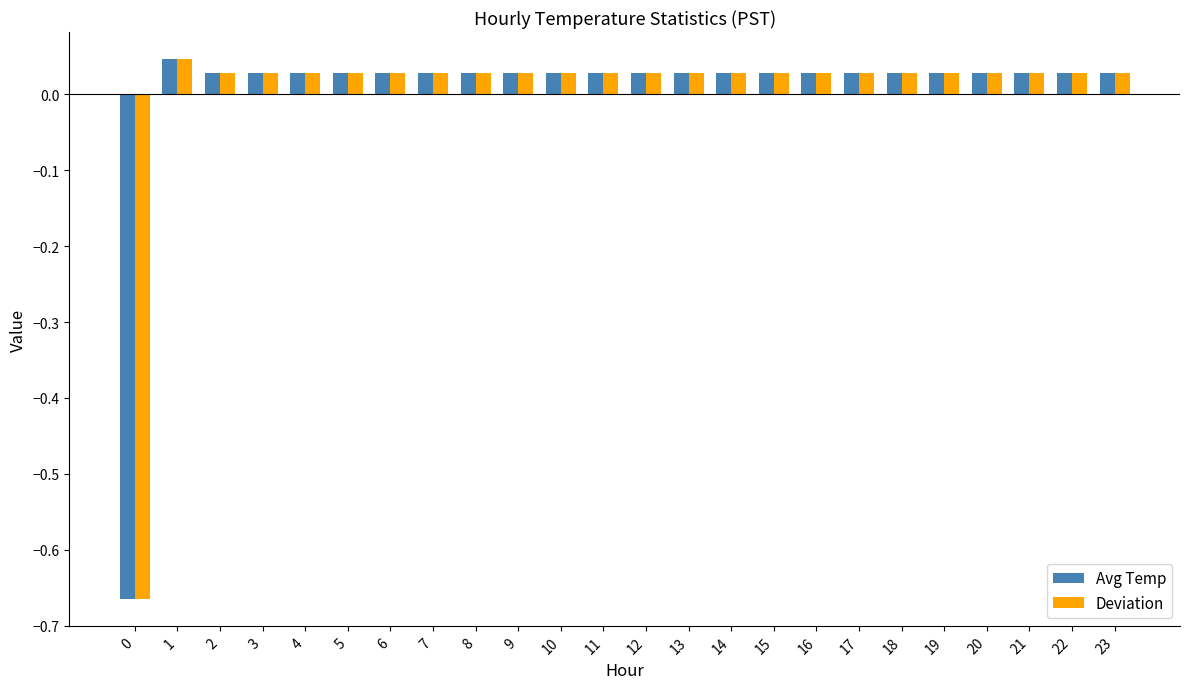

What is the difference between the maximum and minimum values in the Avg Temp series?

0.7